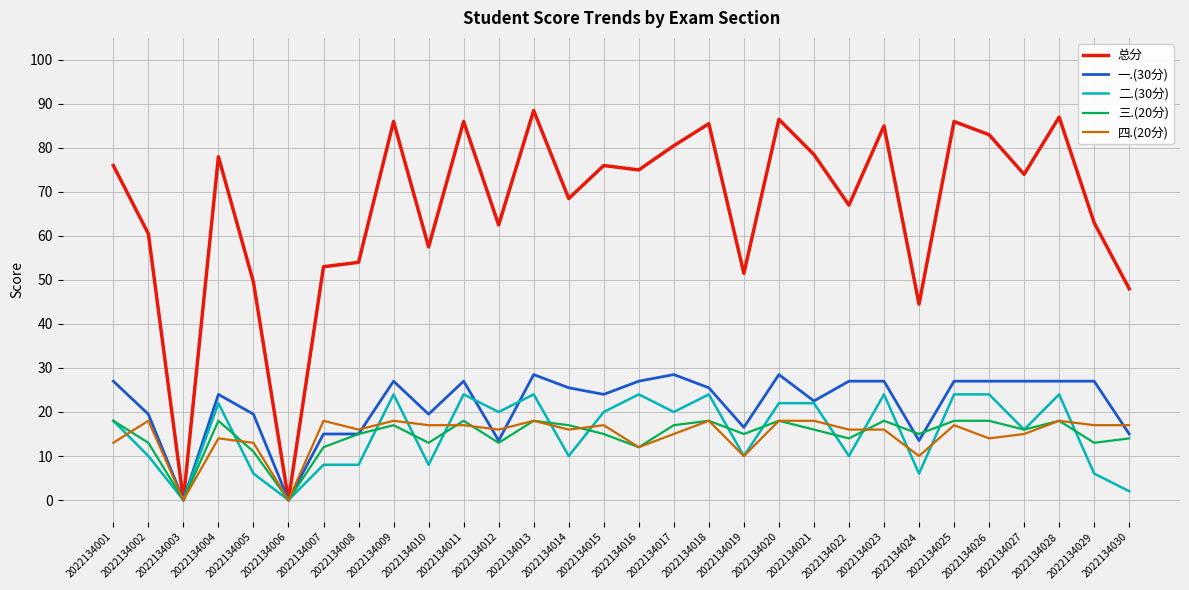

What is the sum of all 三.(20分) values?

438.0